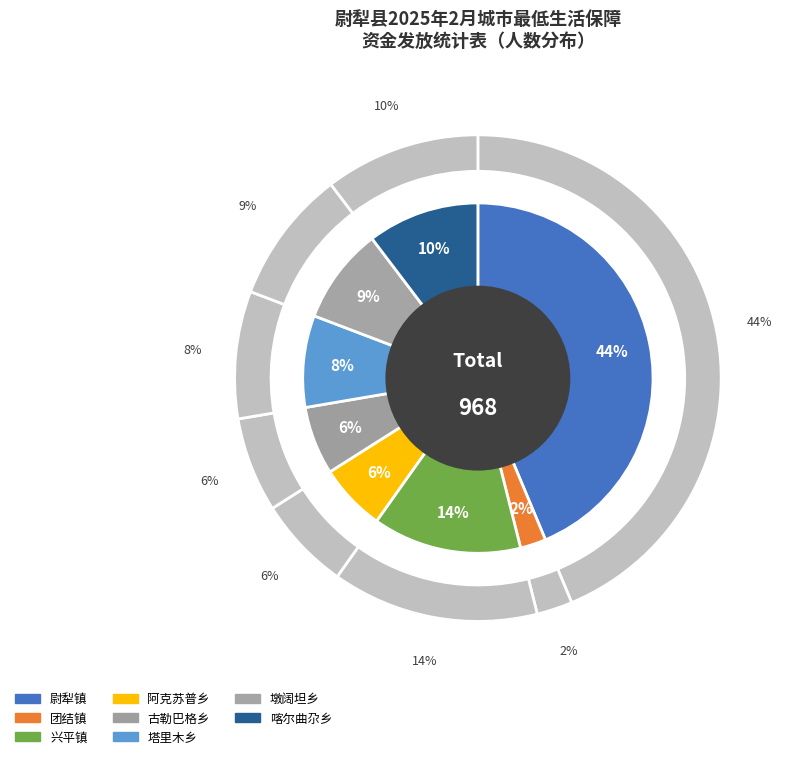

Which slice is the largest?

尉犁镇